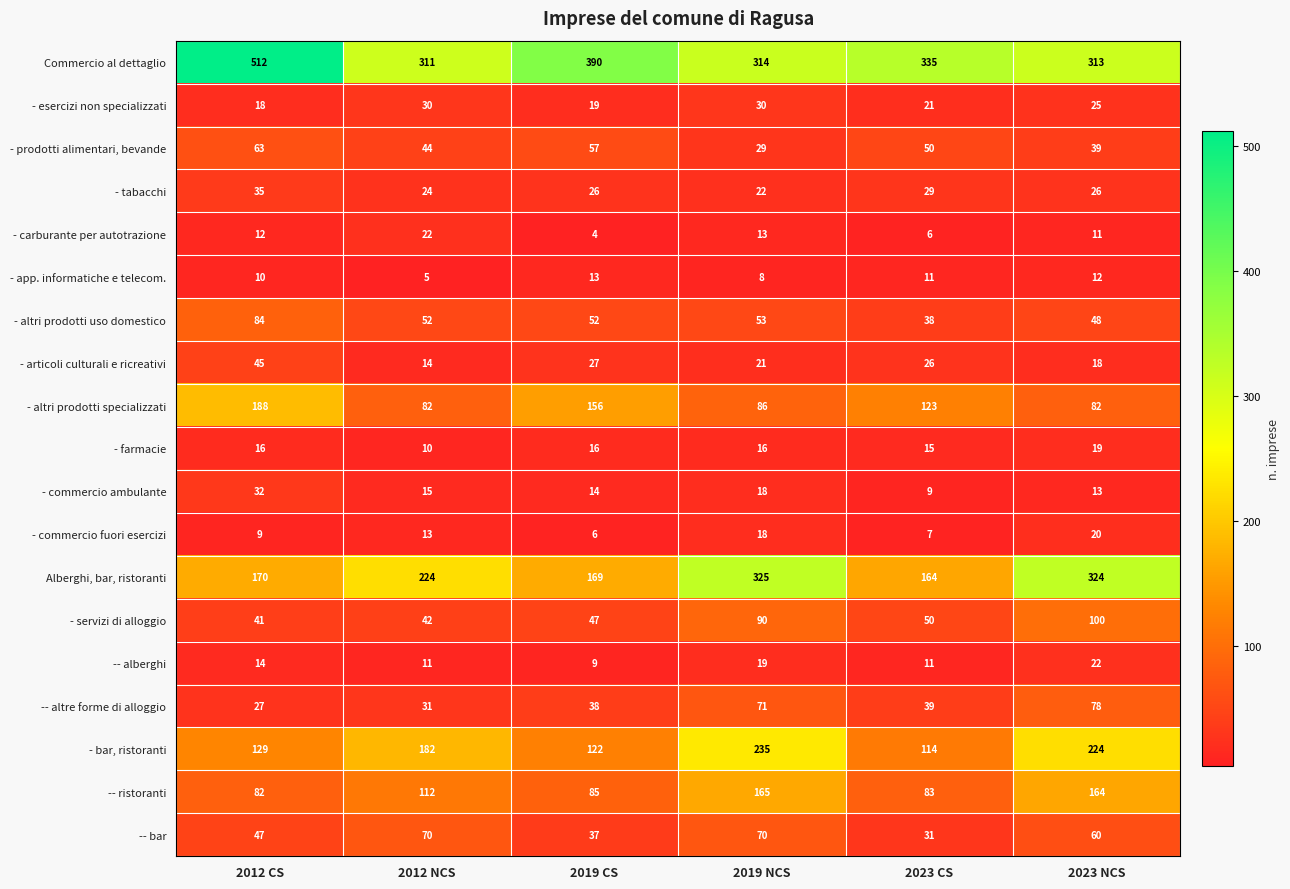

Count the number of categories in the chart.

6